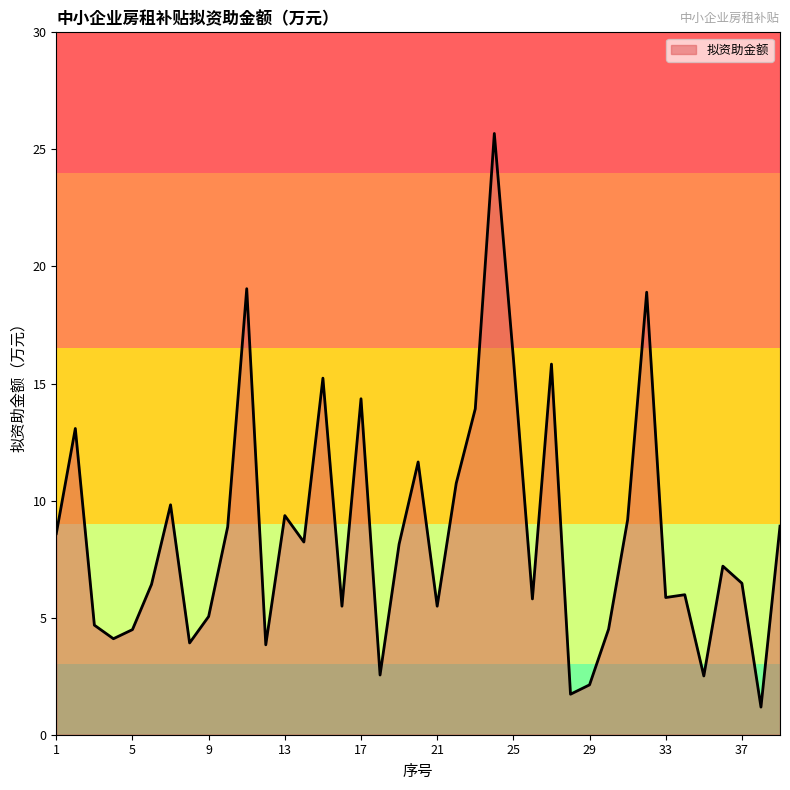

What is the smallest value displayed?

1.2